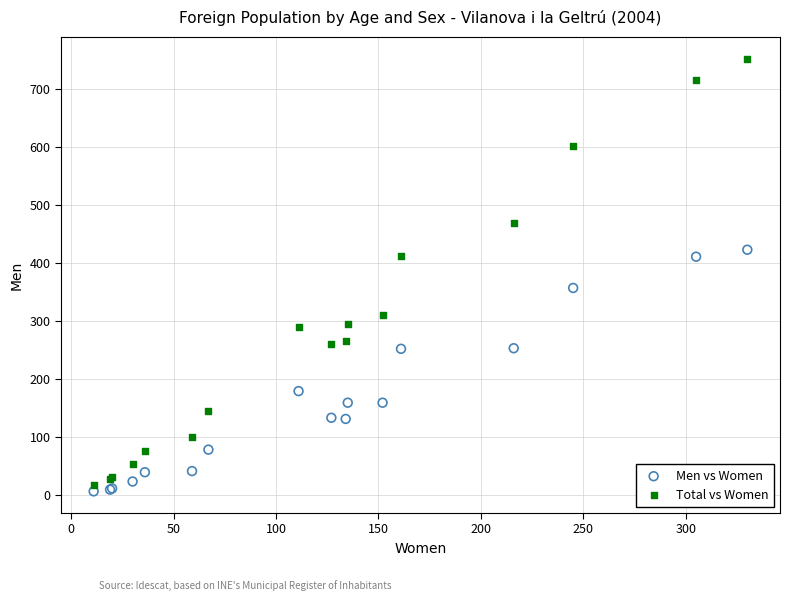

Which series contains the lowest Y value?

Men vs Women